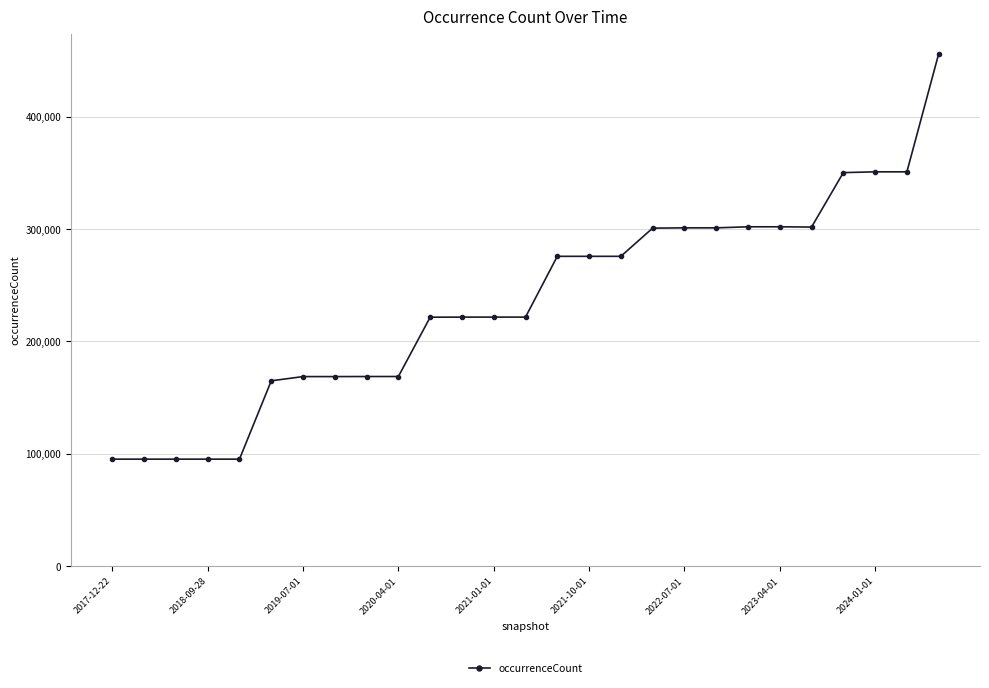

What is the greatest value displayed?

455795